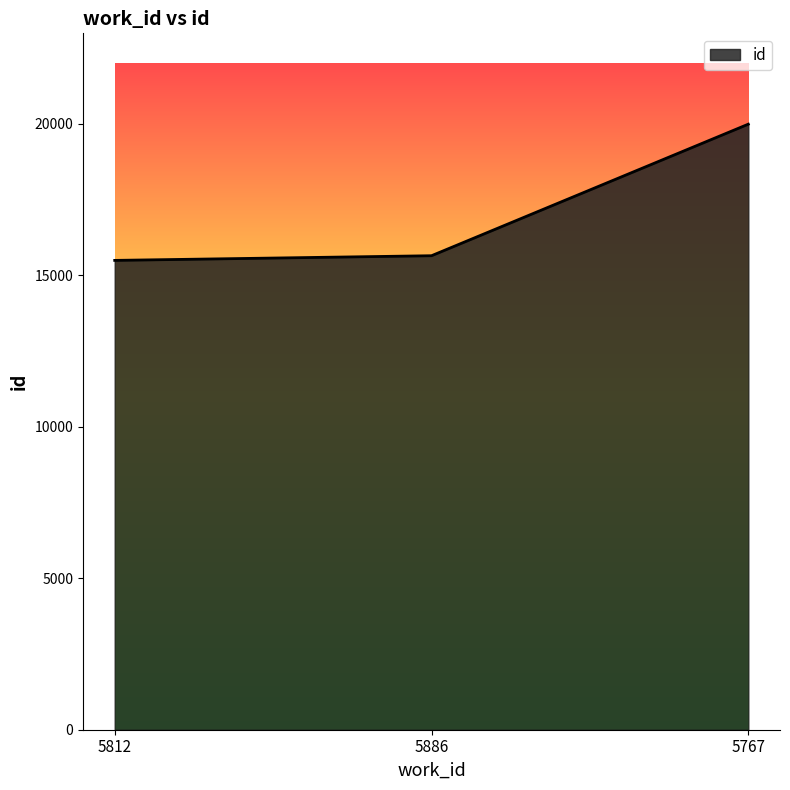

What is the smallest value displayed?

15487